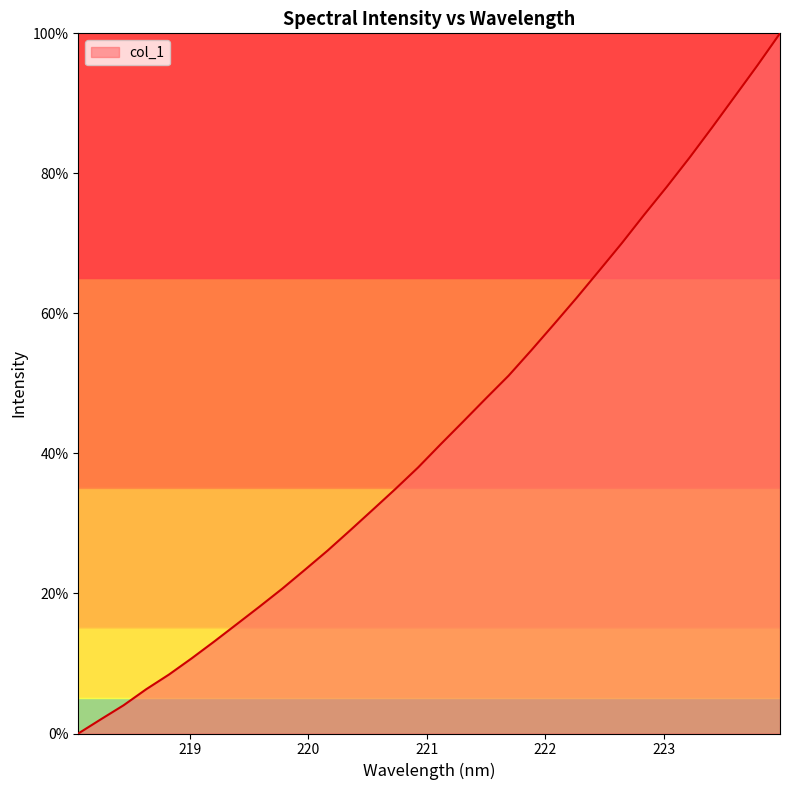

Reading left to right, extract all data points from this chart.

0.0	2.0	4.0	6.3	8.4	10.7	13.1	15.6	18.1	20.7	23.4	26.1	29.0	32.0	34.9	38.0	41.3	44.6	47.9	51.1	54.7	58.4	62.2	66.1	70.0	74.1	78.1	82.2	86.6	91.0	95.4	100.0